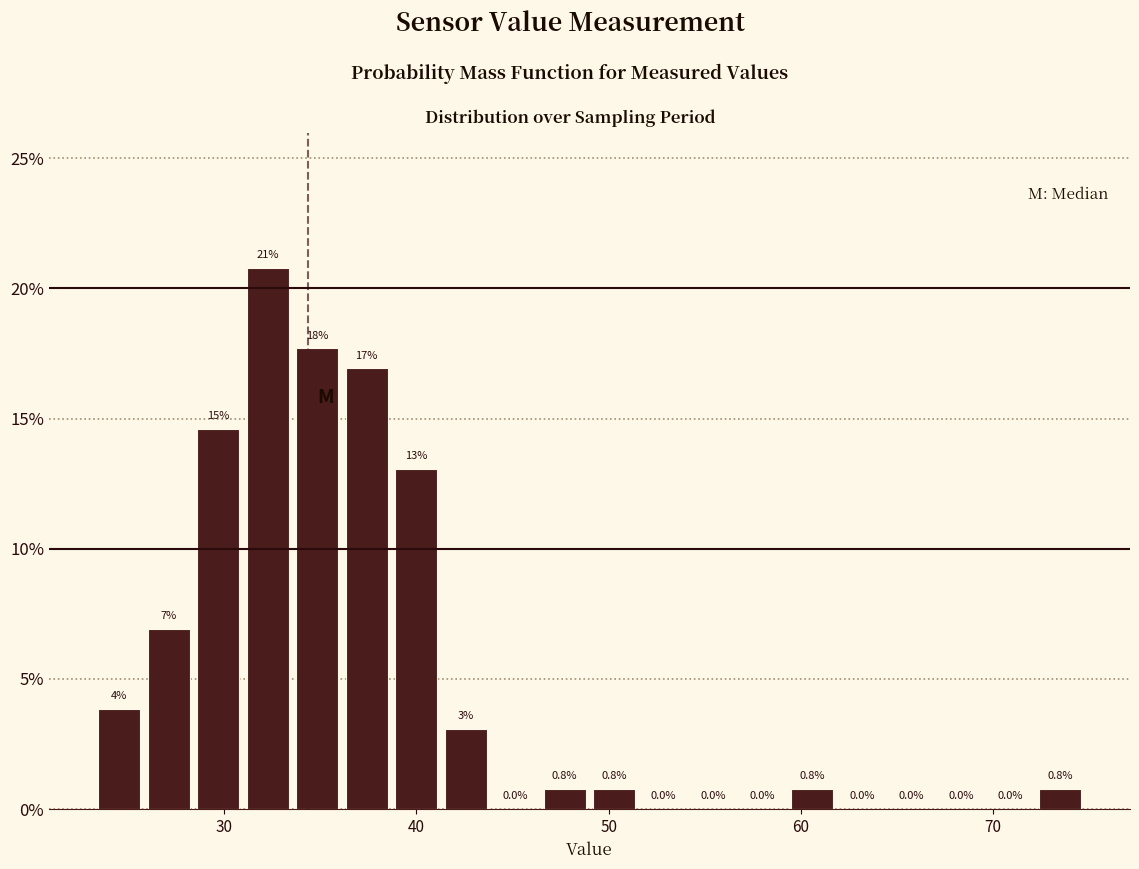

Around what value on the x-axis is the tallest bar? Give the approximate position of its centre, as read against the axis.

32